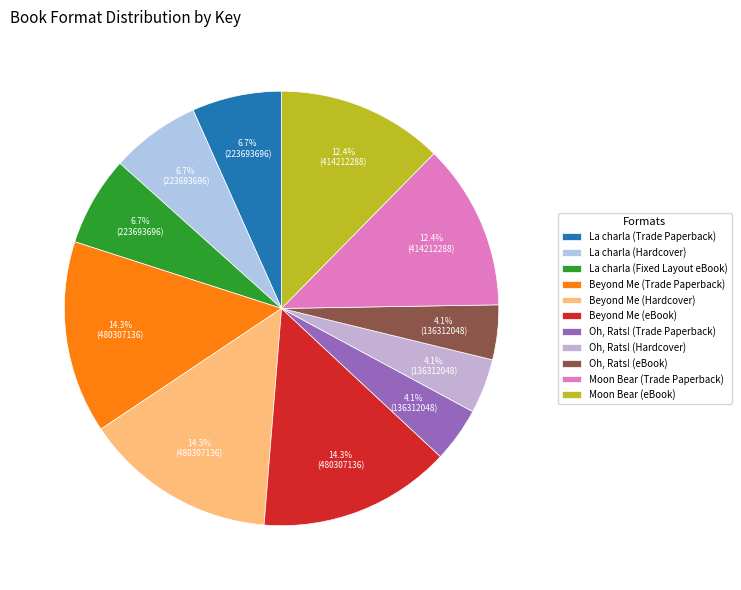

How many segments does this pie chart have?

11